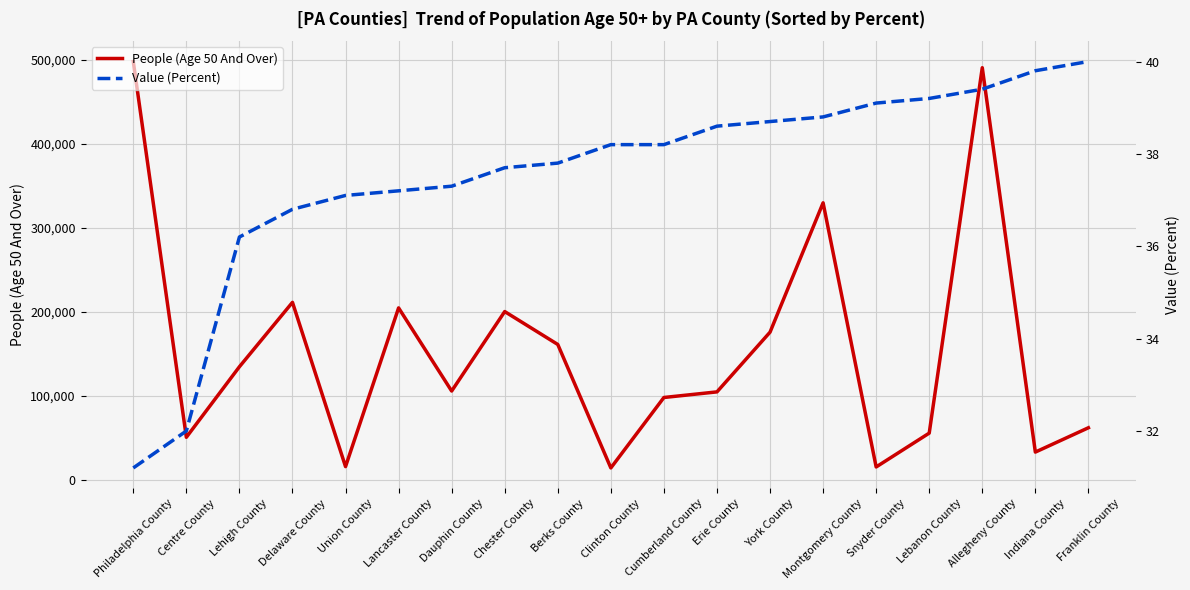

Reading left to right, extract all data points from this chart.

People (Age 50 And Over): Philadelphia County=497833.0	Centre County=50888.0	Lehigh County=134779.0	Delaware County=211387.0	Union County=16003.0	Lancaster County=204776.0	Dauphin County=105891.0	Chester County=200418.0	Berks County=161287.0	Clinton County=14432.0	Cumberland County=98209.0	Erie County=104883.0	York County=175902.0	Montgomery County=329756.0	Snyder County=15591.0	Lebanon County=55845.0	Allegheny County=490459.0	Indiana County=33274.0	Franklin County=62212.0
Value (Percent): Philadelphia County=31.2	Centre County=32.0	Lehigh County=36.2	Delaware County=36.8	Union County=37.1	Lancaster County=37.2	Dauphin County=37.3	Chester County=37.7	Berks County=37.8	Clinton County=38.2	Cumberland County=38.2	Erie County=38.6	York County=38.7	Montgomery County=38.8	Snyder County=39.1	Lebanon County=39.2	Allegheny County=39.4	Indiana County=39.8	Franklin County=40.0